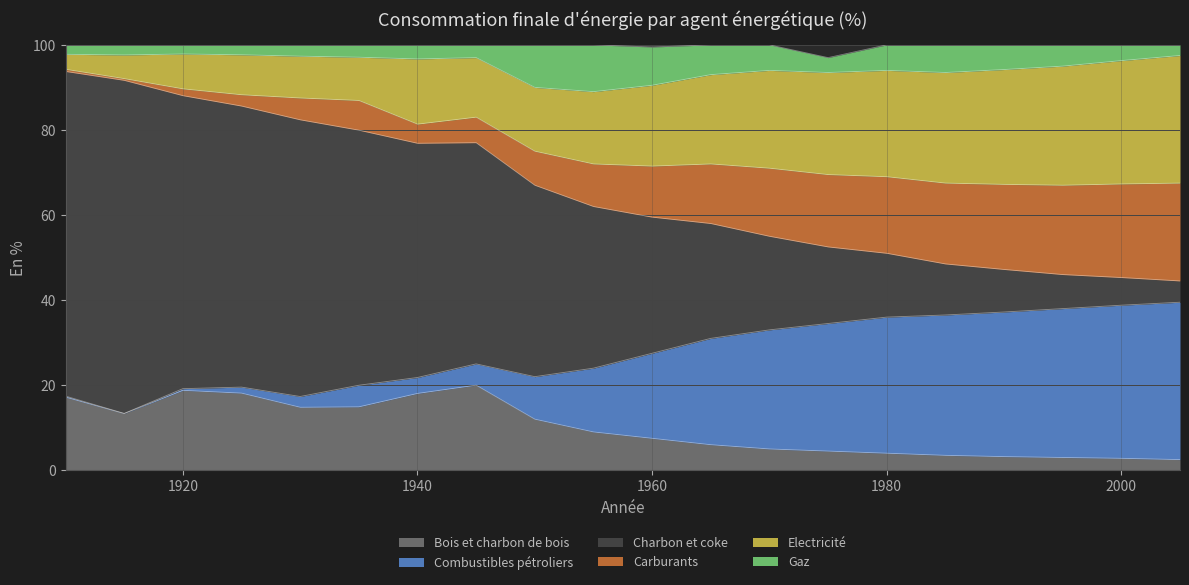

Reading right to left, transcribe all the data shown in this chart.

Bois et charbon de bois: 2005=2.5	2000=2.8	1995=3.0	1990=3.2	1985=3.5	1980=4.0	1975=4.5	1970=5.0	1965=6.0	1960=7.5	1955=9.0	1950=12.0	1945=20.0	1940=18.1	1935=14.9	1930=14.8	1925=18.1	1920=18.8	1915=13.3	1910=17.2
Combustibles pétroliers: 2005=37.0	2000=36.0	1995=35.0	1990=34.0	1985=33.0	1980=32.0	1975=30.0	1970=28.0	1965=25.0	1960=20.0	1955=15.0	1950=10.0	1945=5.0	1940=3.7	1935=5.1	1930=2.5	1925=1.4	1920=0.4	1915=0.0	1910=0.2
Charbon et coke: 2005=5.0	2000=6.5	1995=8.0	1990=10.0	1985=12.0	1980=15.0	1975=18.0	1970=22.0	1965=27.0	1960=32.0	1955=38.0	1950=45.0	1945=52.0	1940=55.1	1935=60.0	1930=65.0	1925=66.1	1920=68.9	1915=78.3	1910=76.3
Carburants: 2005=23.0	2000=22.0	1995=21.0	1990=20.0	1985=19.0	1980=18.0	1975=17.0	1970=16.0	1965=14.0	1960=12.0	1955=10.0	1950=8.0	1945=6.0	1940=4.5	1935=7.0	1930=5.1	1925=2.7	1920=1.6	1915=0.4	1910=0.5
Electricité: 2005=30.0	2000=29.0	1995=28.0	1990=27.0	1985=26.0	1980=25.0	1975=24.0	1970=23.0	1965=21.0	1960=19.0	1955=17.0	1950=15.0	1945=14.0	1940=15.3	1935=10.2	1930=9.8	1925=9.4	1920=8.2	1915=5.6	1910=3.5
Gaz: 2005=2.5	2000=3.7	1995=5.0	1990=5.8	1985=6.5	1980=6.0	1975=3.5	1970=6.0	1965=7.0	1960=9.0	1955=11.0	1950=10.0	1945=3.0	1940=3.3	1935=2.9	1930=2.7	1925=2.3	1920=2.1	1915=2.4	1910=2.2